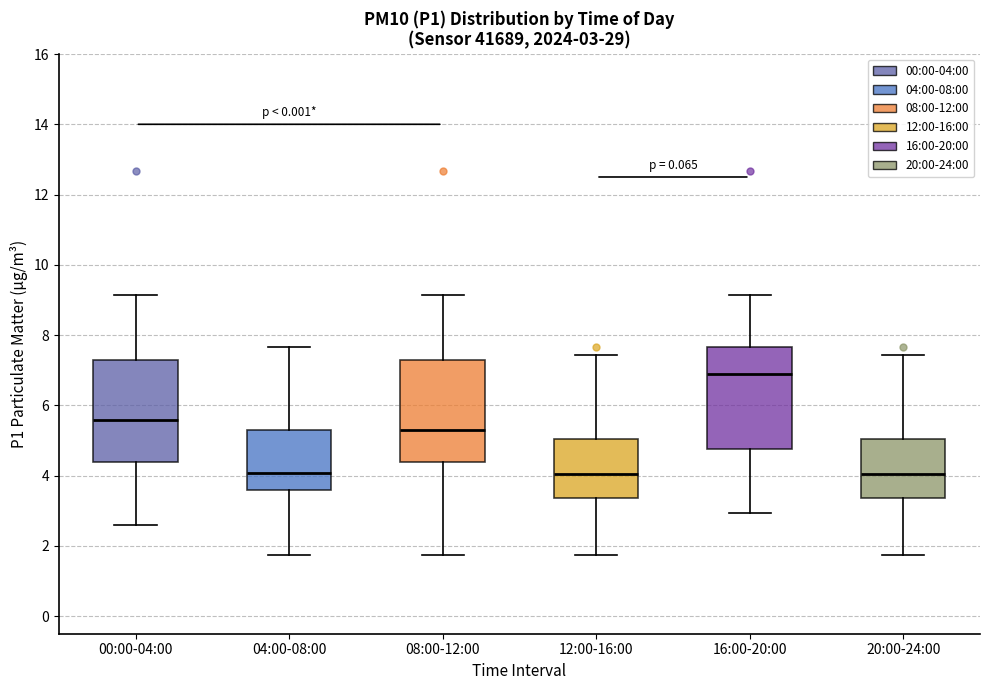

Which box has the highest median line?

16:00-20:00